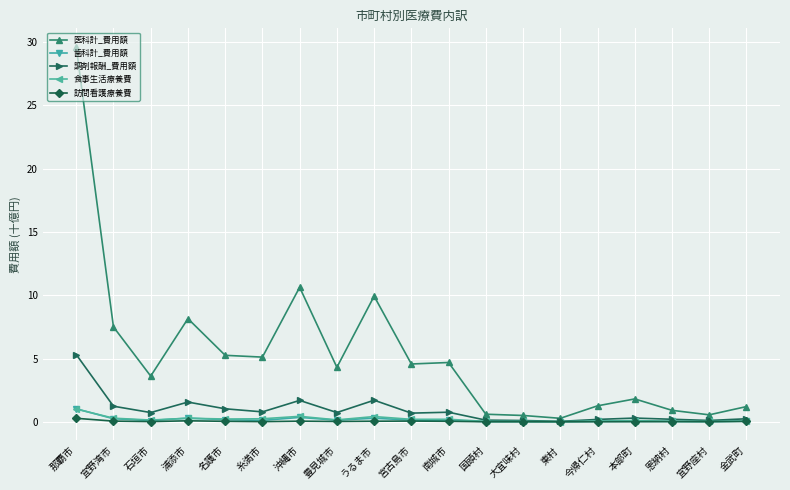

Which label corresponds to the largest value in the chart?

那覇市